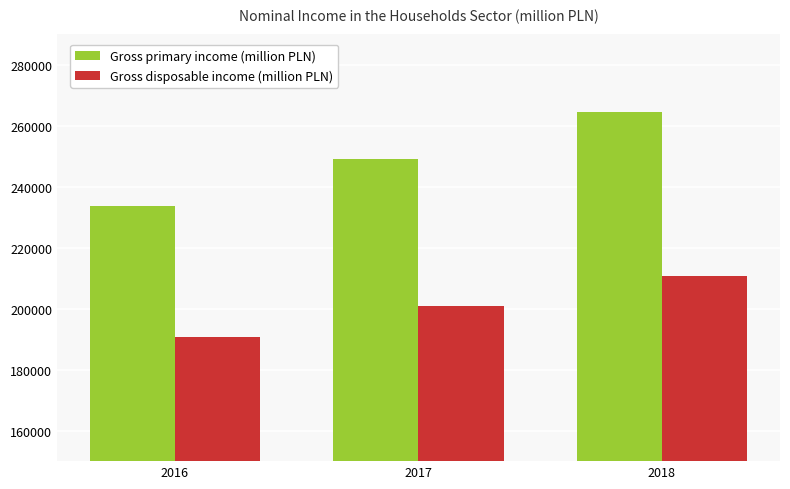

Reading left to right, what are all the values shown in this chart?

Gross primary income (million PLN): 2016=233672	2017=249255	2018=264553
Gross disposable income (million PLN): 2016=190636	2017=201004	2018=210751